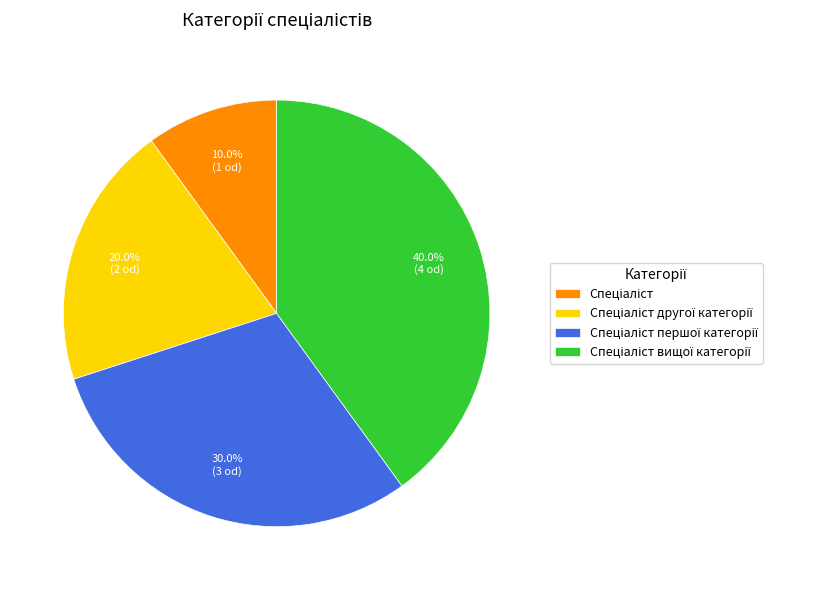

Is there any slice that represents more than half of the pie?

No